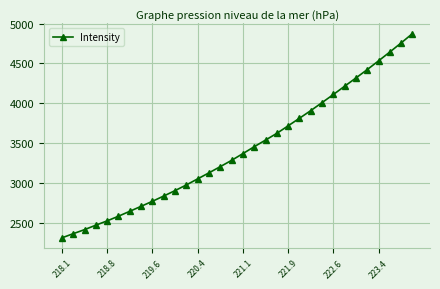

What is the difference between the second highest and second lowest values?

2395.5